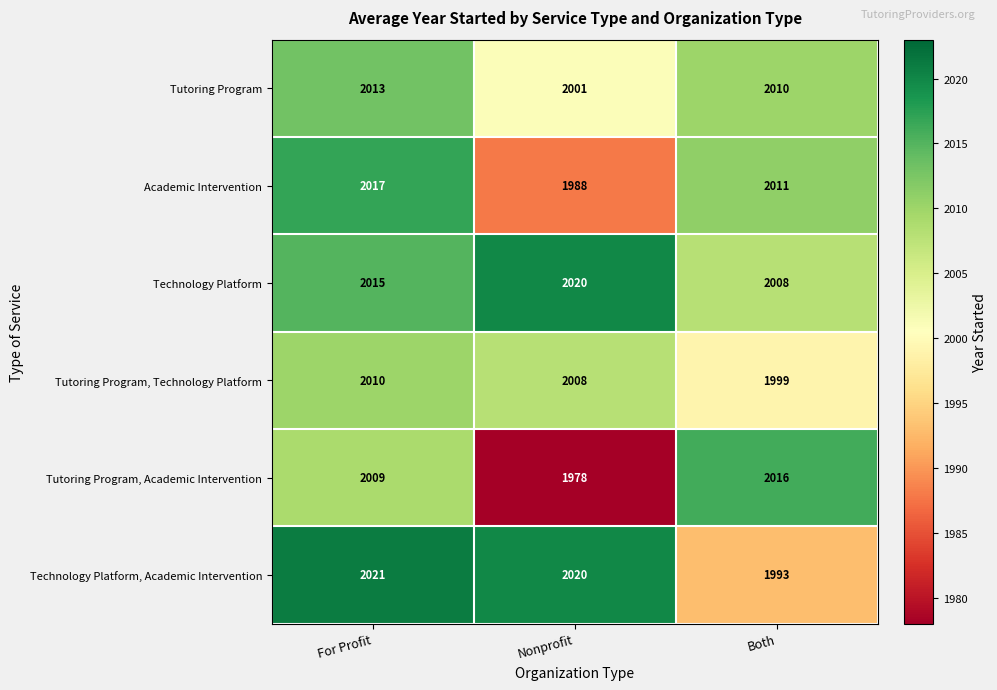

At which label does Technology Platform, Academic Intervention first exceed 2020?

For Profit